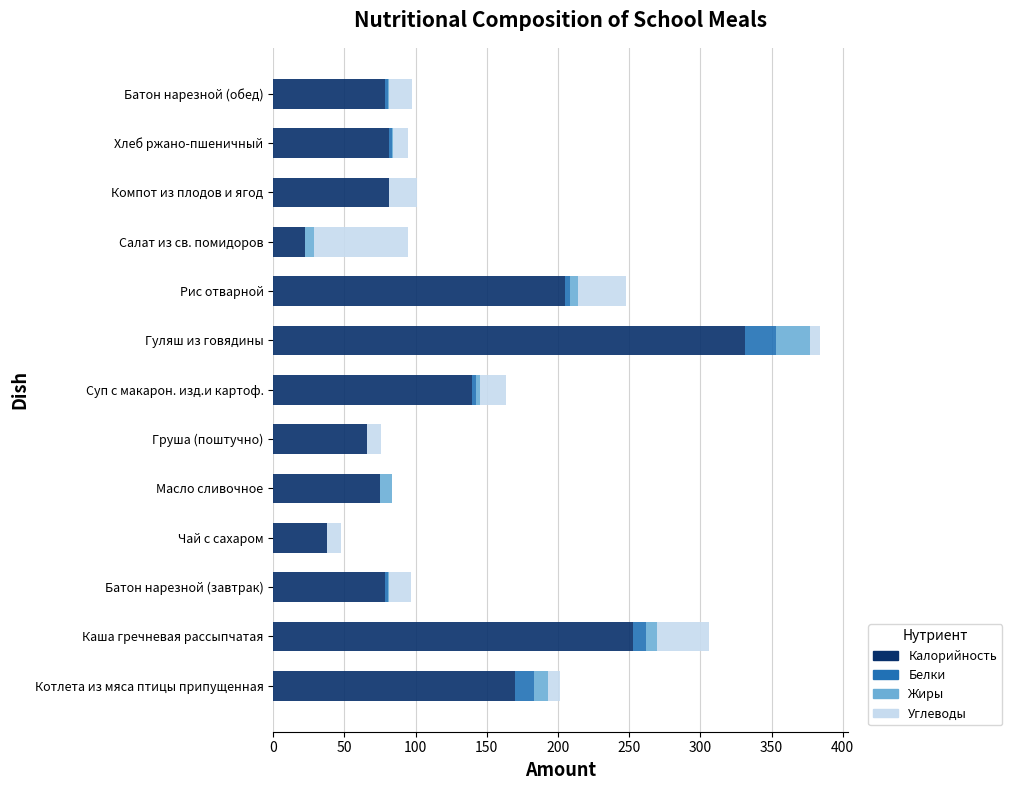

What is the maximum value for Калорийность?

331.5